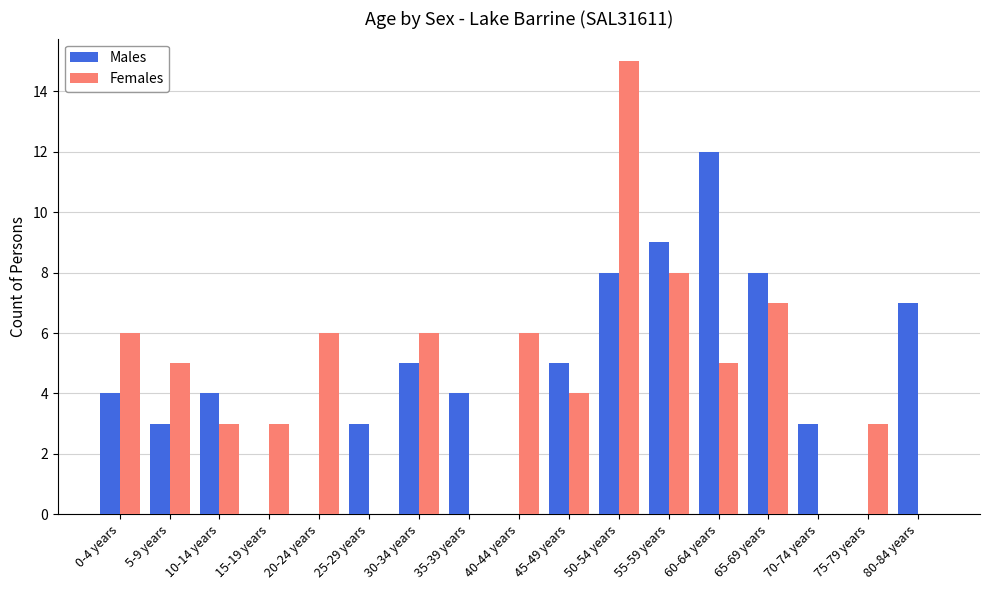

What are all the series names shown in the legend?

Males, Females